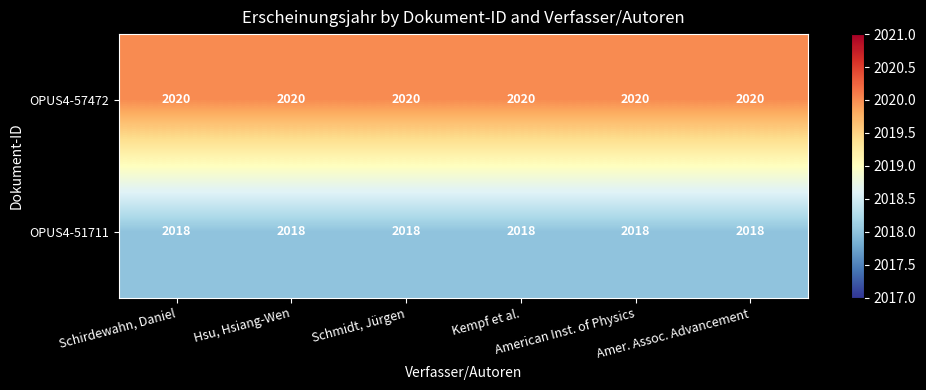

What is the average value of the OPUS4-51711 series?

2018